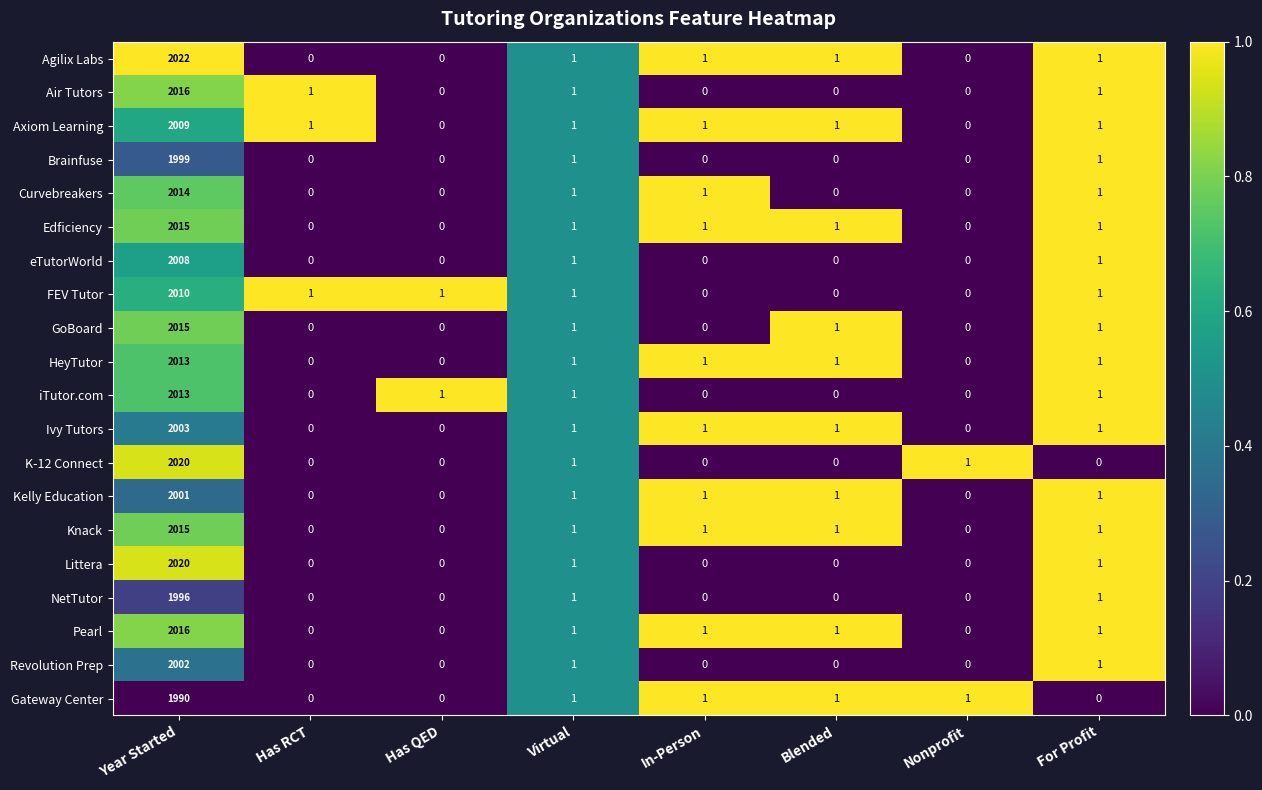

Between Year Started and Virtual, which series saw the biggest shift?

Agilix Labs